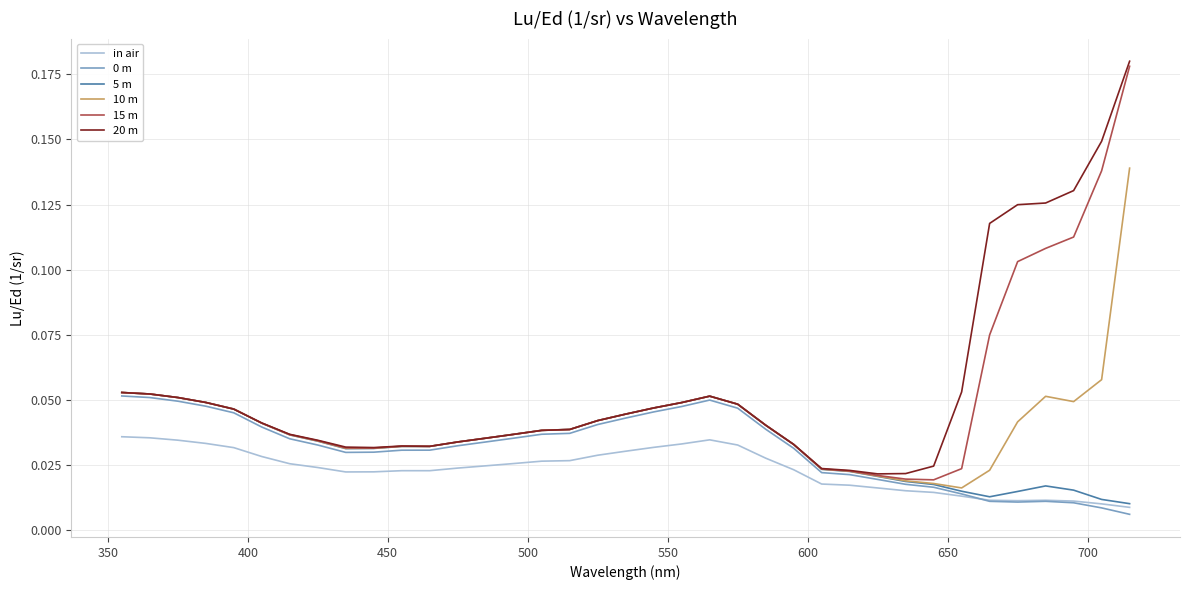

True or false: in air and 20 m intersect in this chart.

False